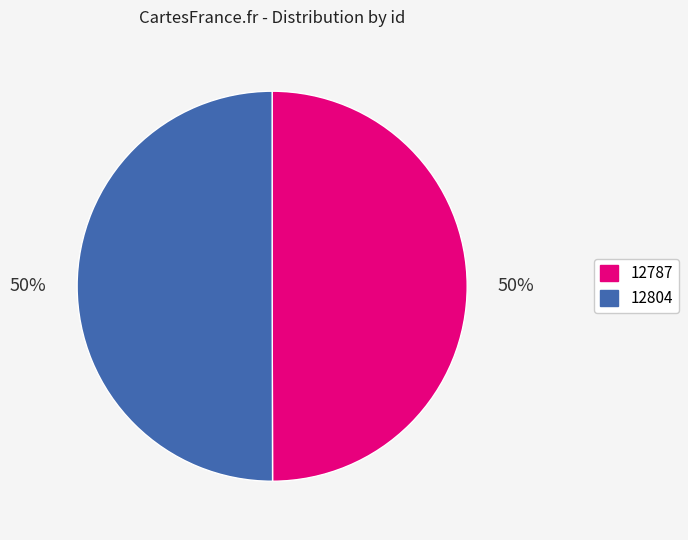

To the nearest percent, what is the average slice percentage?

50%